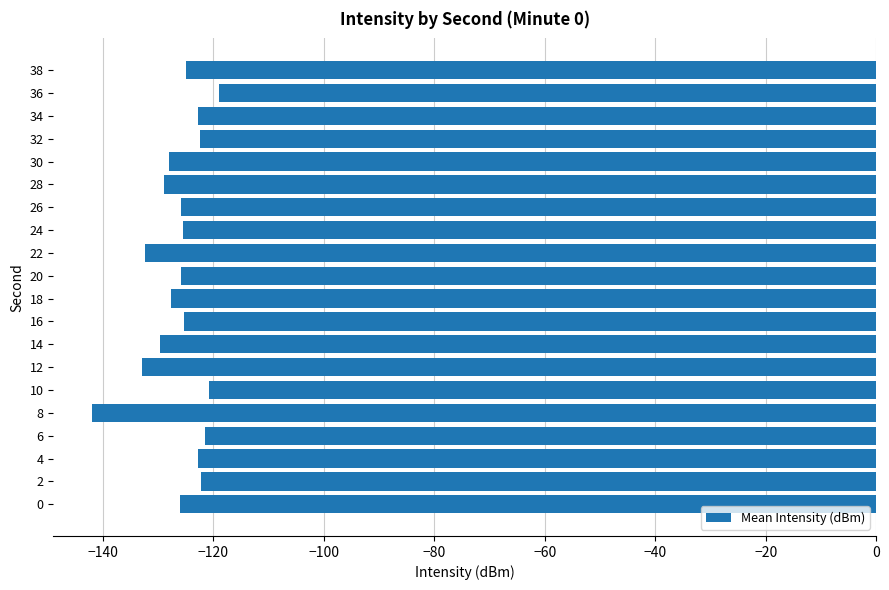

What is the greatest value displayed?

-118.9